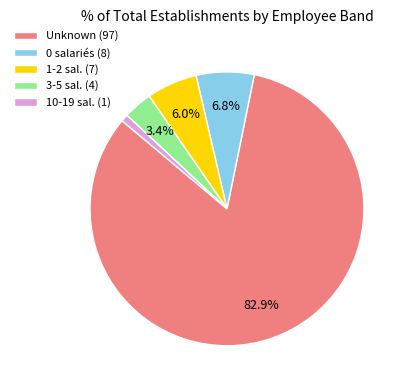

What is the ratio of the value at 3-5 sal. (4) to the value at 1-2 sal. (7)?

0.6